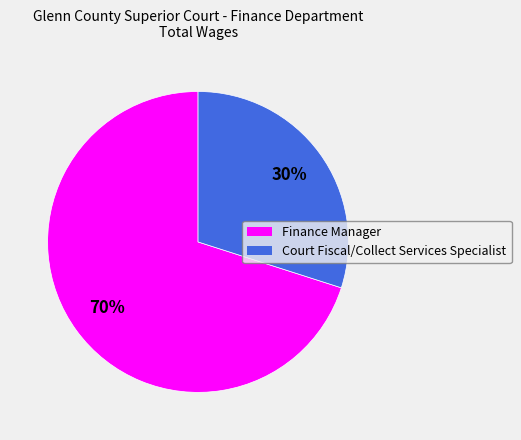

To the nearest percent, what is the combined percentage of Finance Manager and Court Fiscal/Collect Services Specialist?

100%